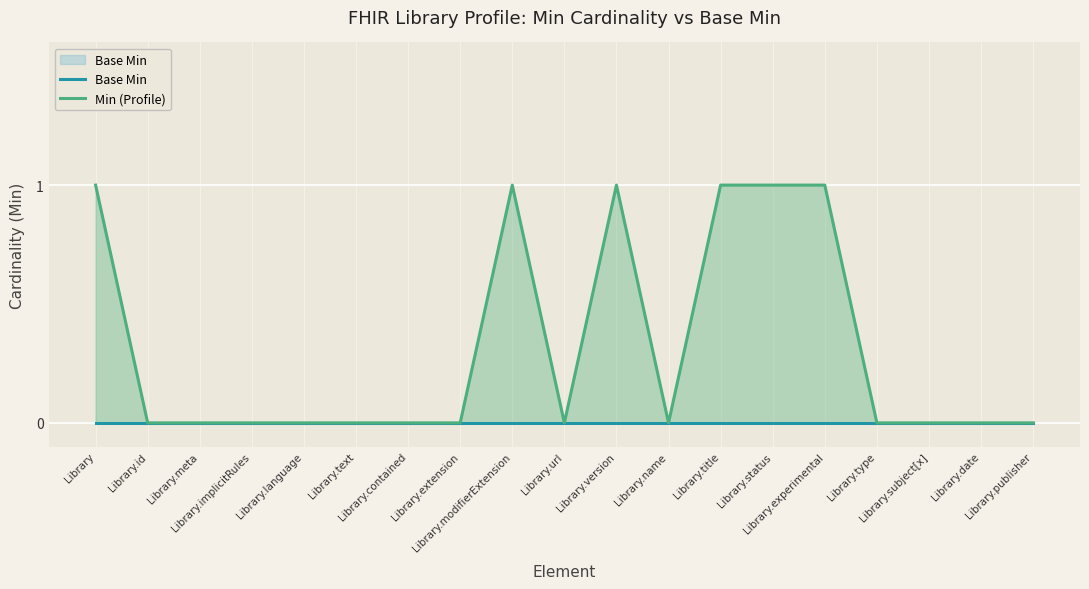

How many lines are shown in the chart?

2